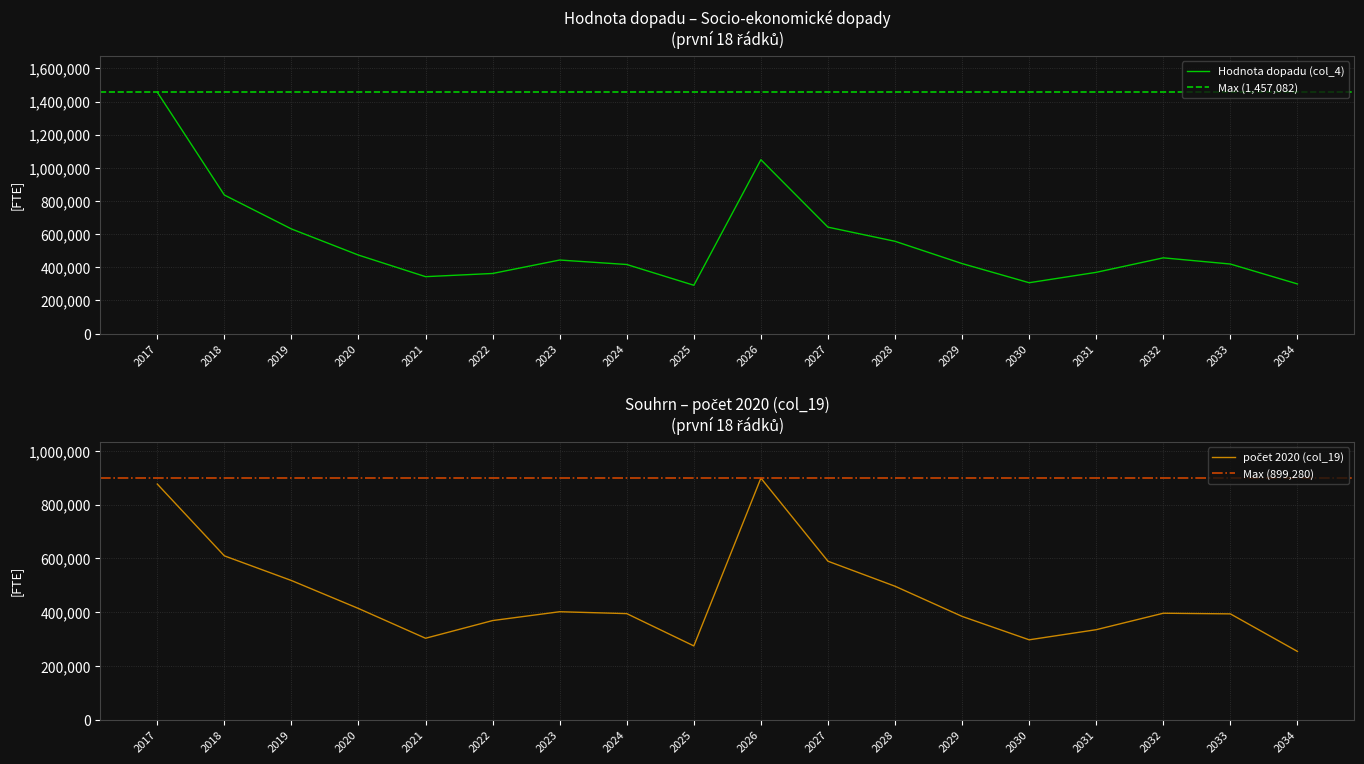

What is the maximum value for Hodnota dopadu (col_4)?

1457082